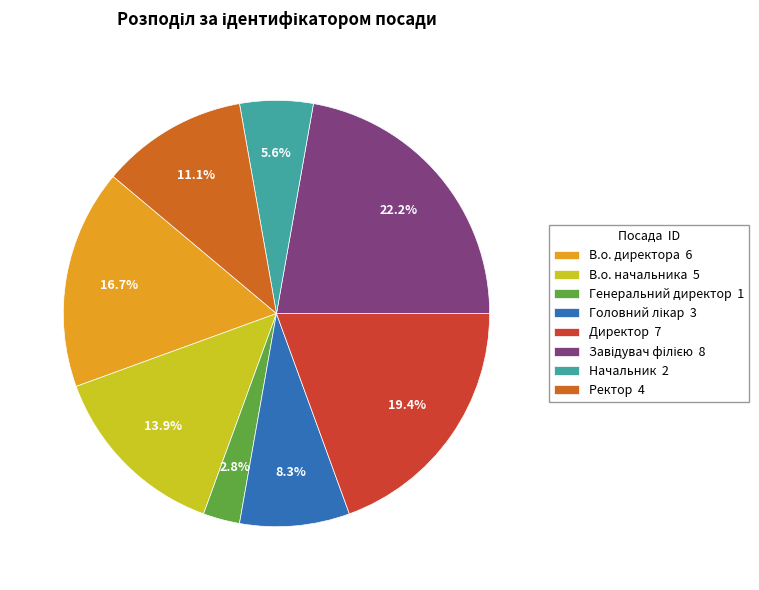

What is the smallest slice in the pie chart?

Генеральний директор